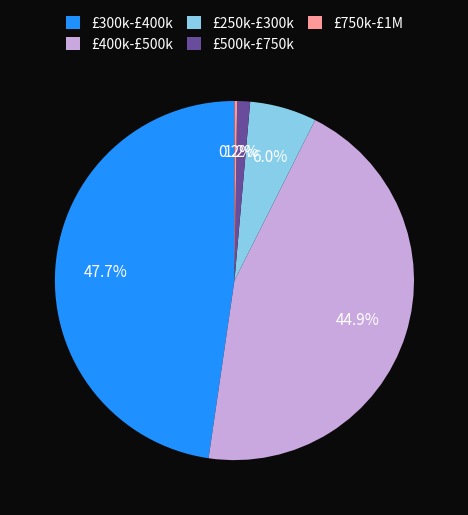

What is the total percentage of £250k-£300k and £500k-£750k?

7.2%